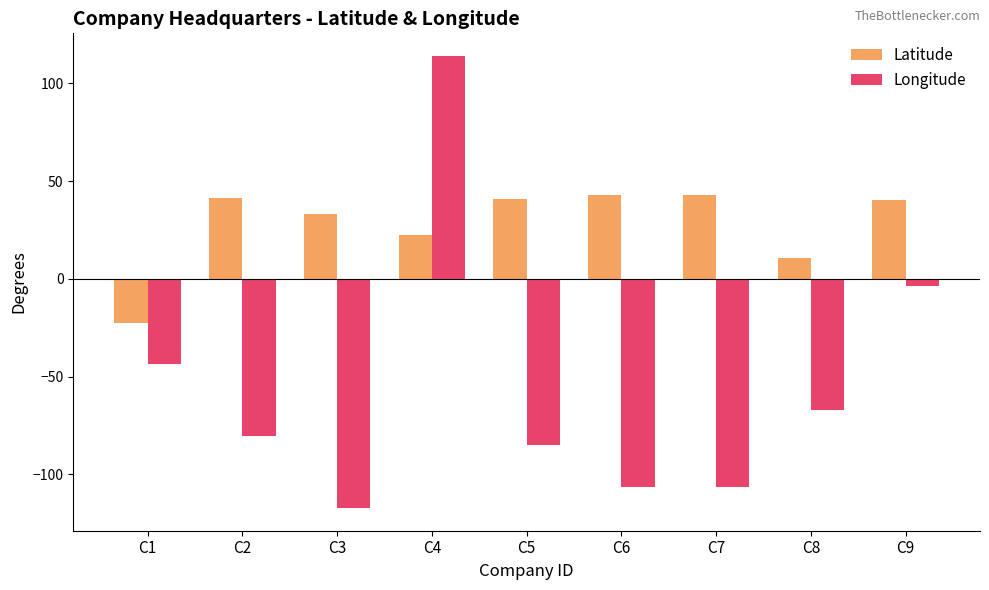

How many series are shown in this chart?

2